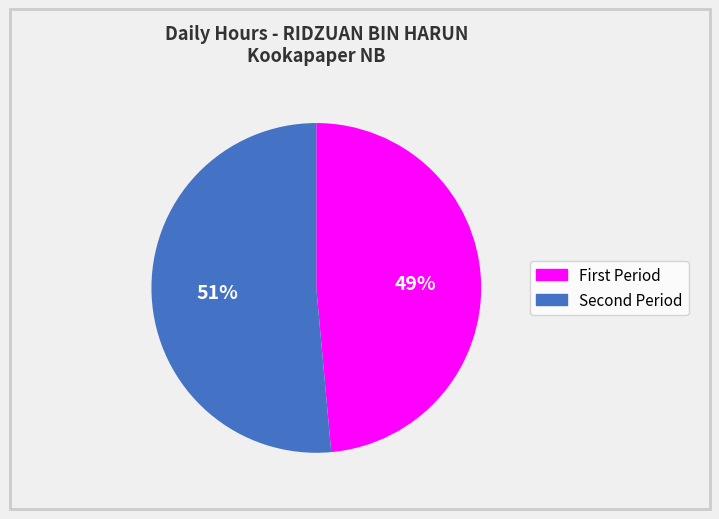

How many segments does this pie chart have?

2